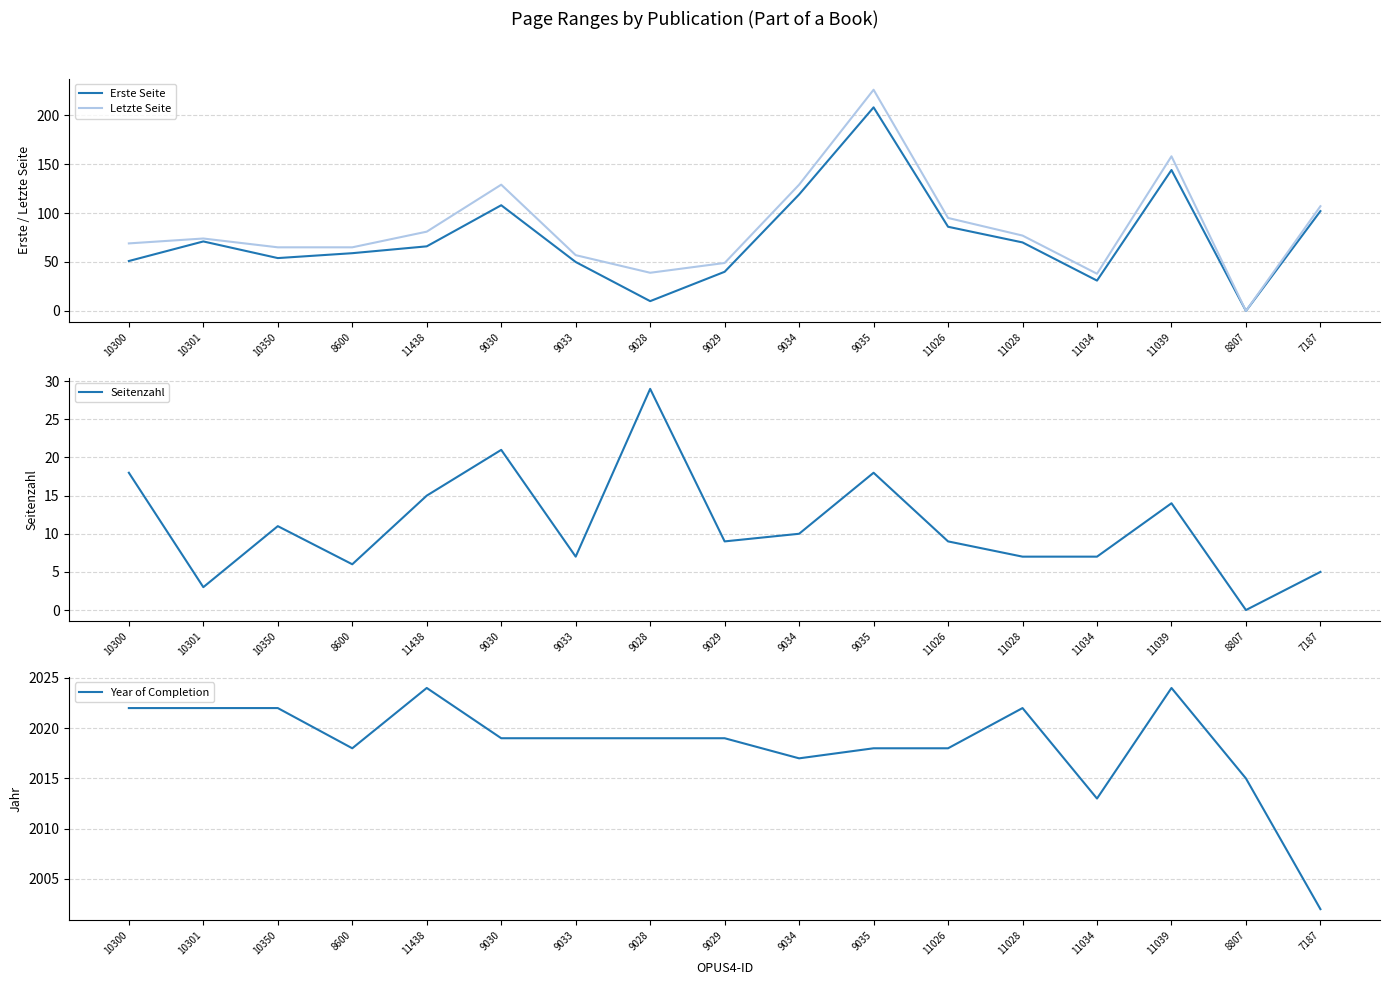

The value of Erste Seite at 11026 is 86. True or false?

True